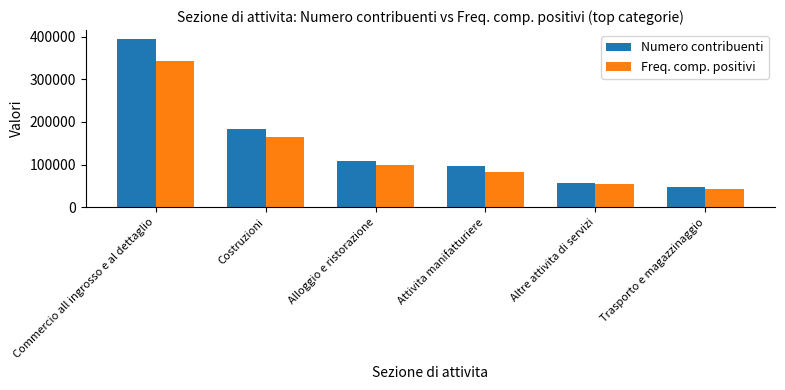

How many series are shown in this chart?

2